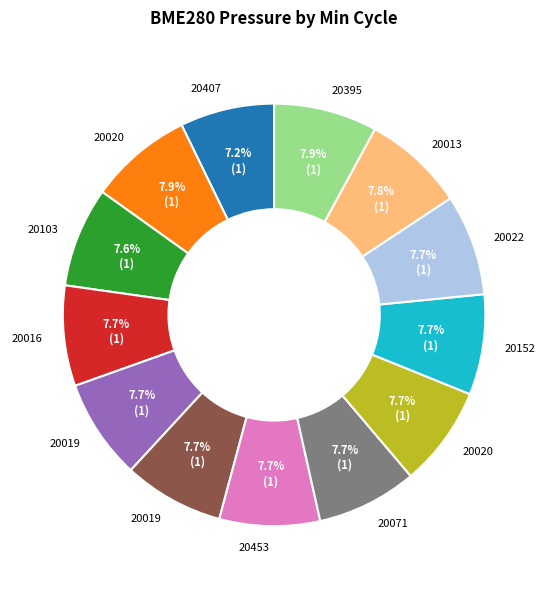

Is there any slice that represents more than half of the pie?

No